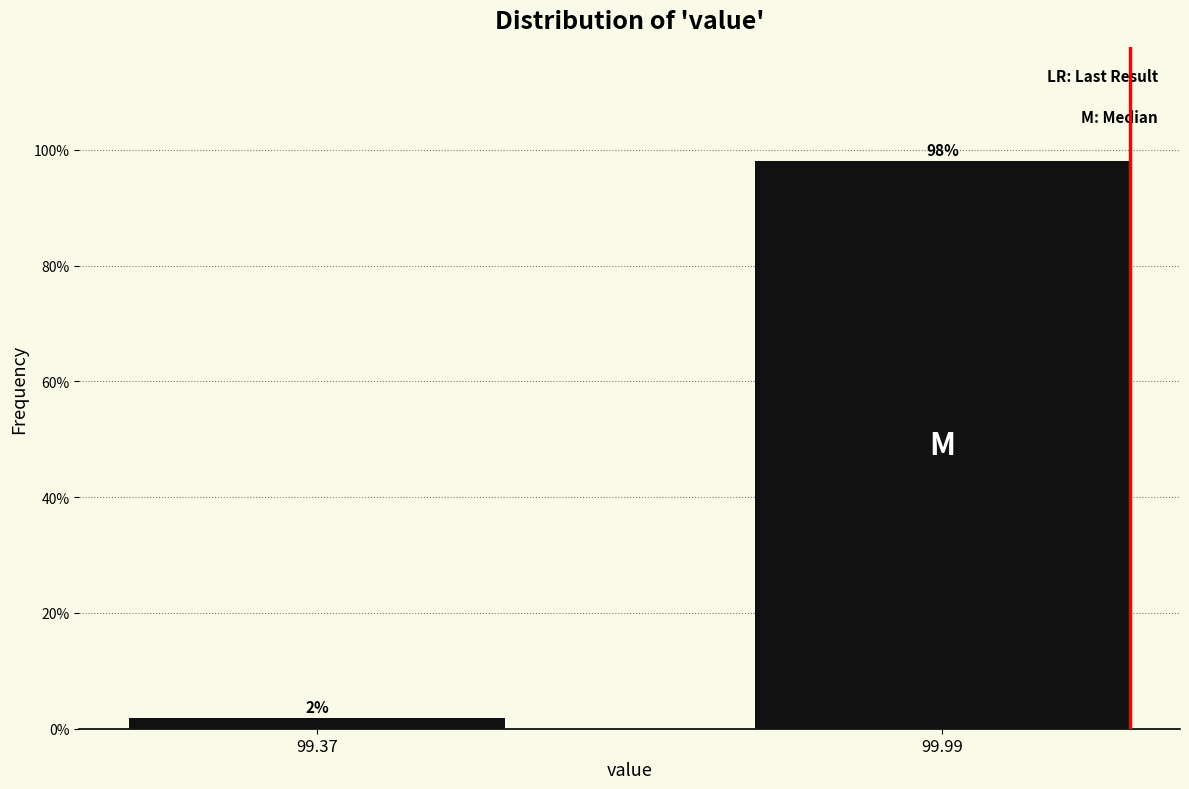

Which label corresponds to the smallest value in the chart?

99.37